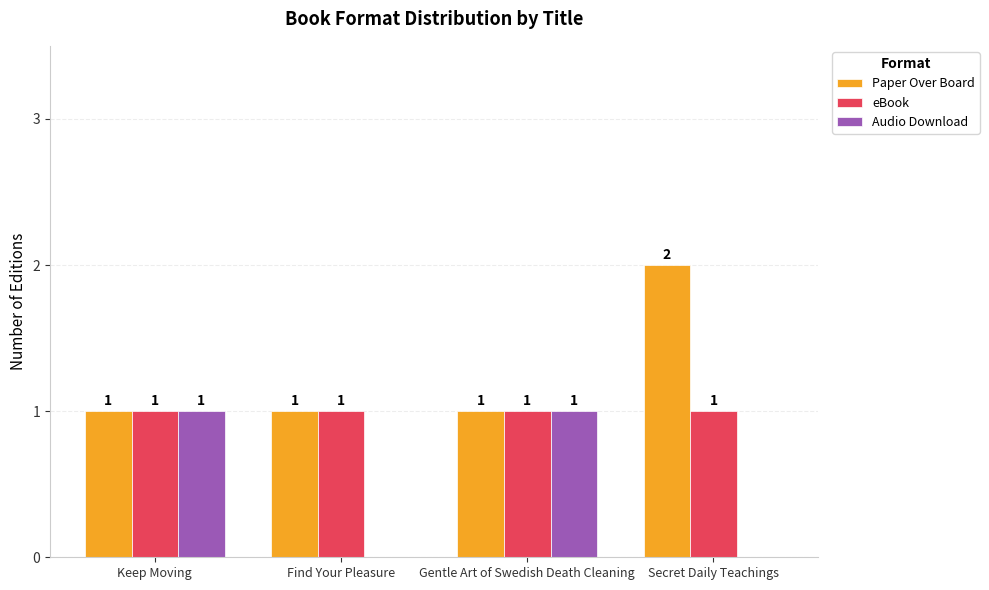

How many groups of bars are there?

4